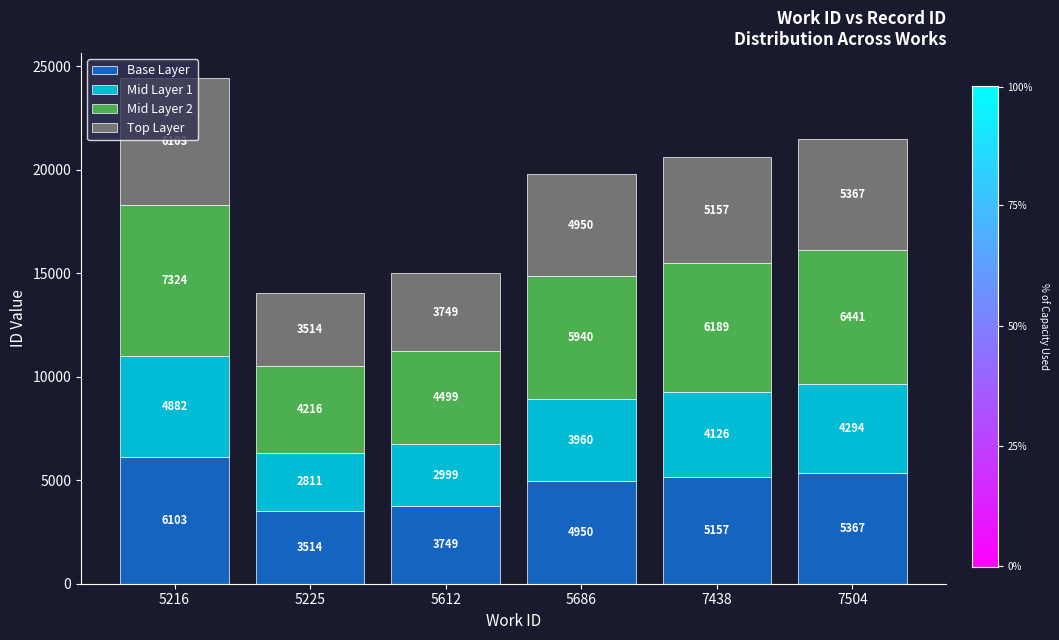

Where is Base Layer nearest to the value 4808?

5686